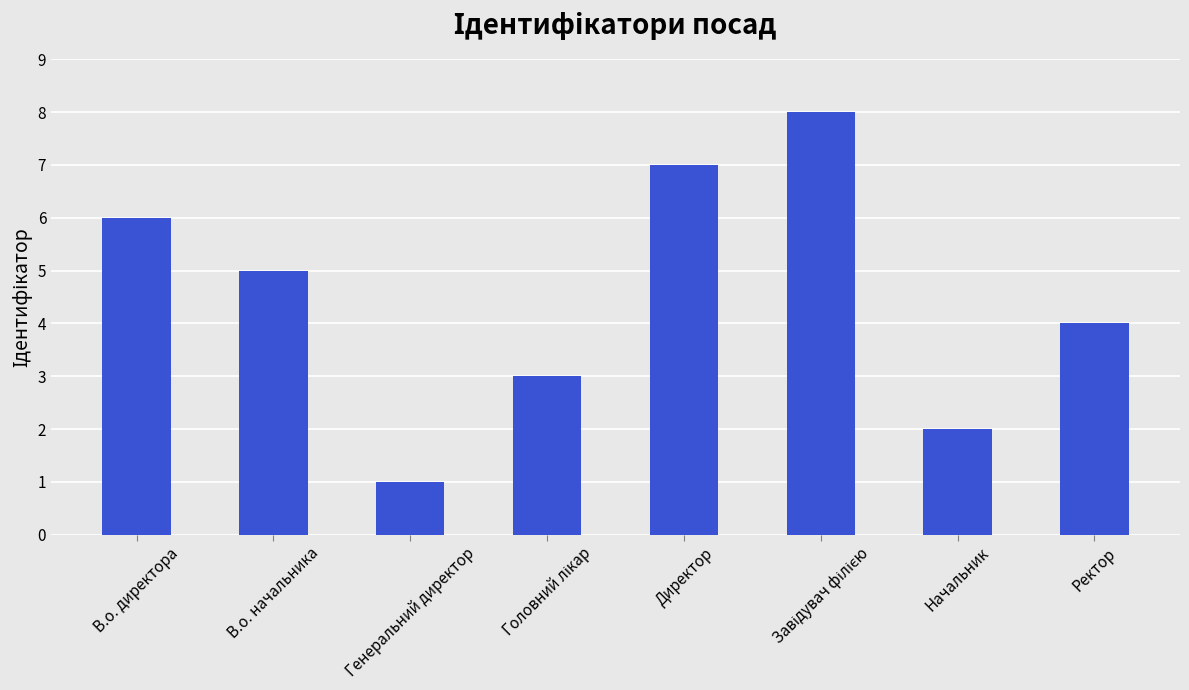

What is the label of the 2nd bar from the left?

В.о. начальника